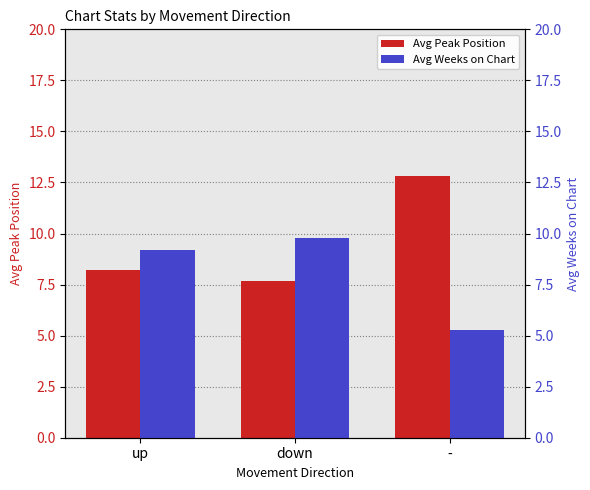

How many categories are shown in the chart?

3